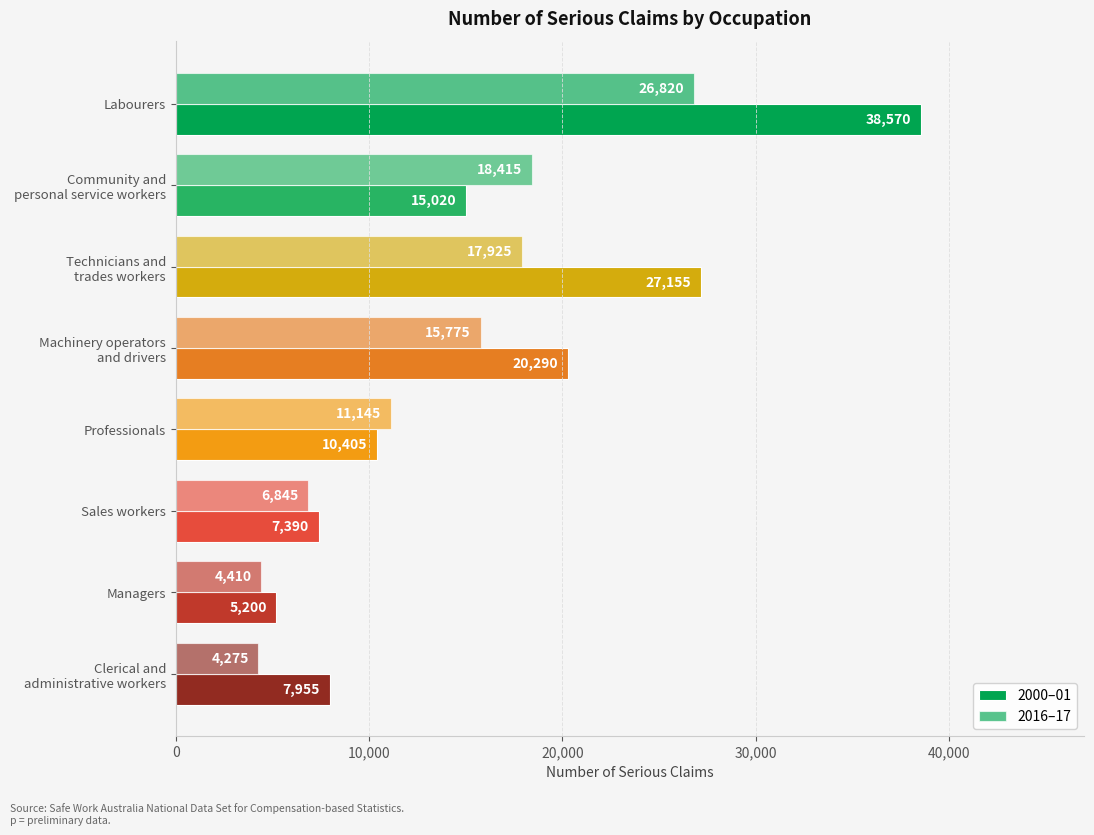

What is the value of the 2000–01 bar at the 2nd from the left?

15020